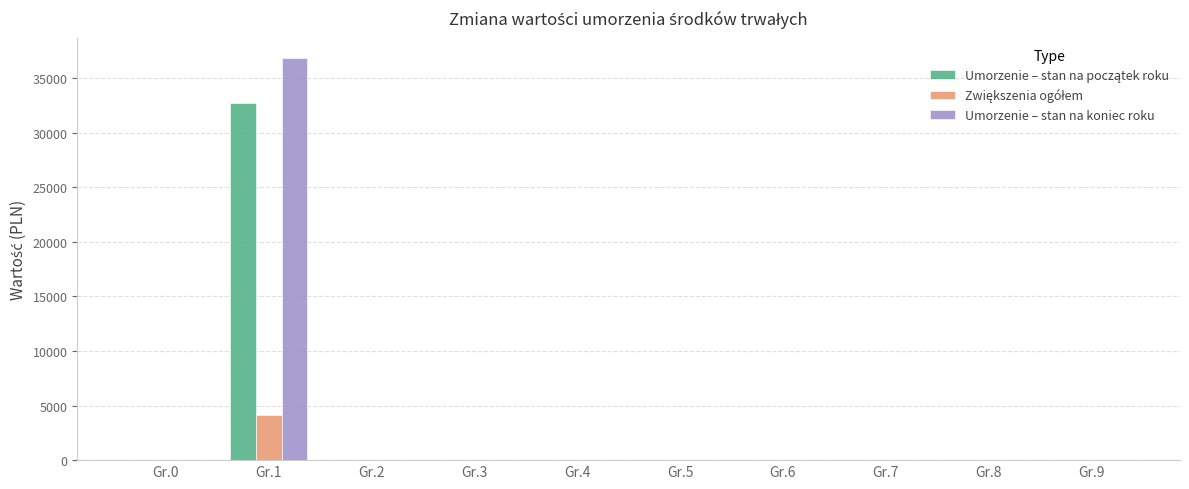

The value of Umorzenie – stan na koniec roku at Gr.3 is 0.0. True or false?

True